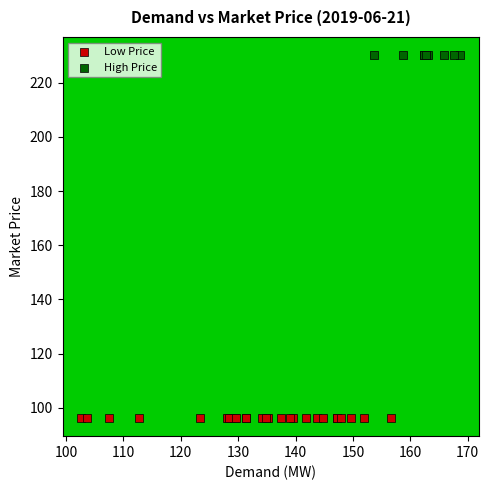

Which series contains the highest Y value?

High Price